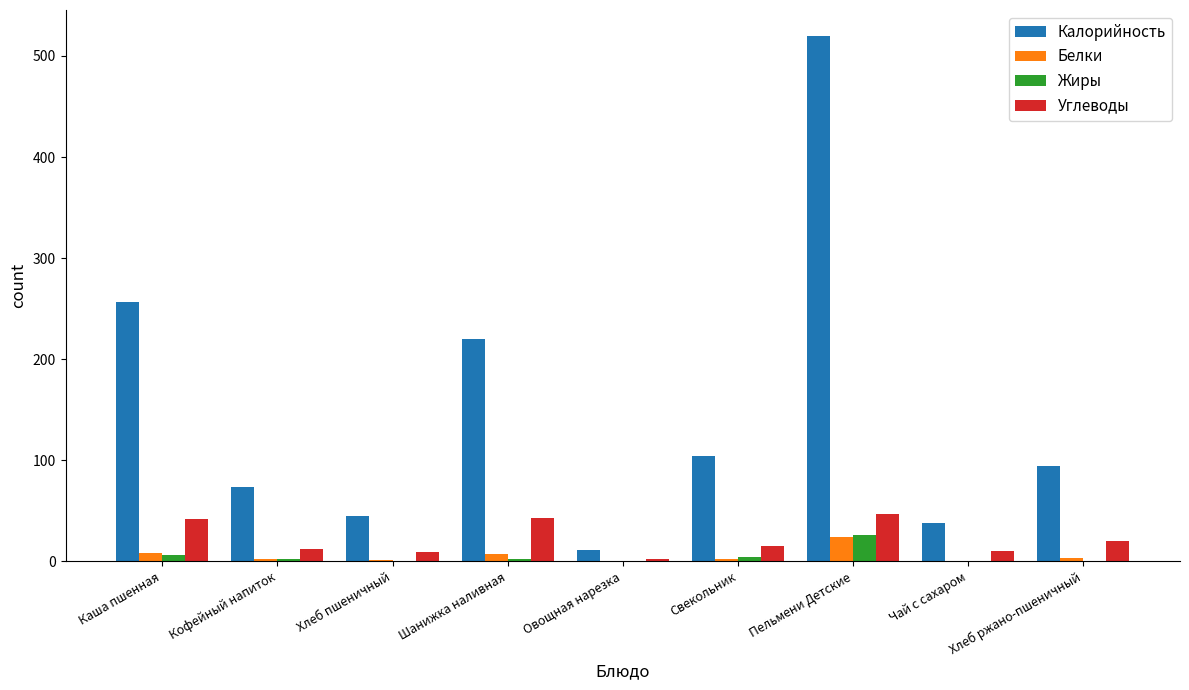

Which label corresponds to the largest value in the chart?

Пельмени Детские